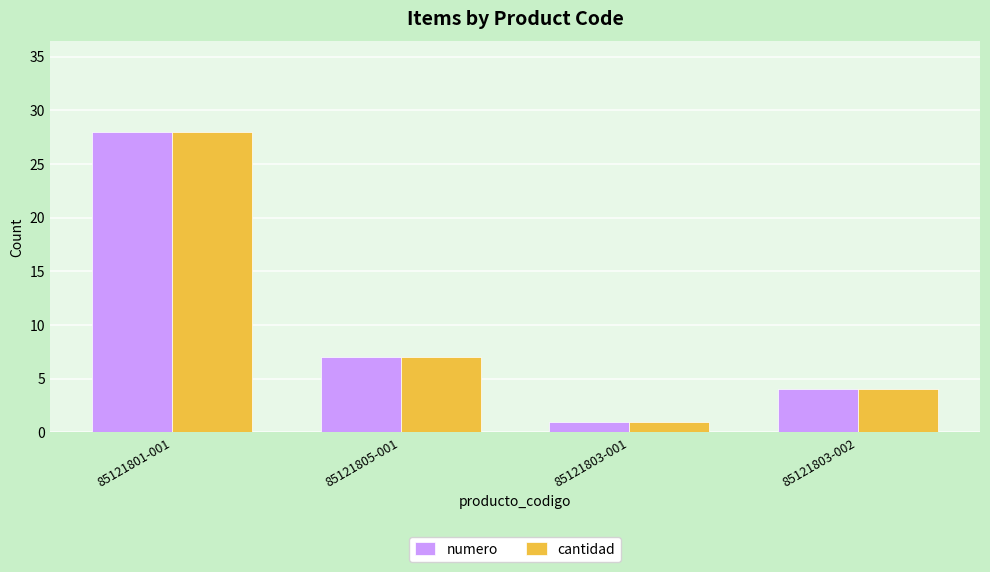

What is the maximum value shown in the chart?

28